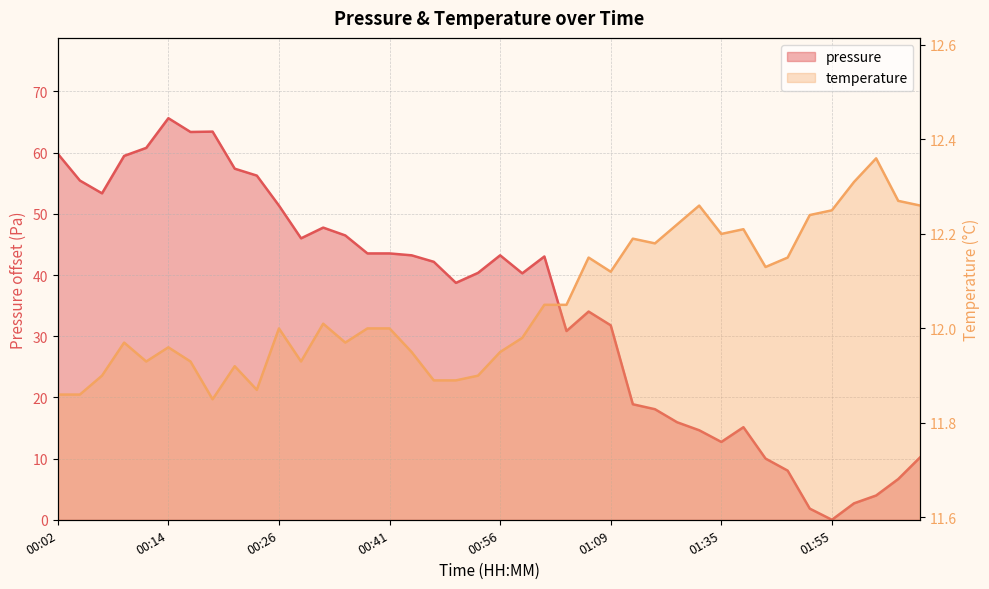

In temperature, how many points are lower than both neighbors (excluding endpoints)?

9